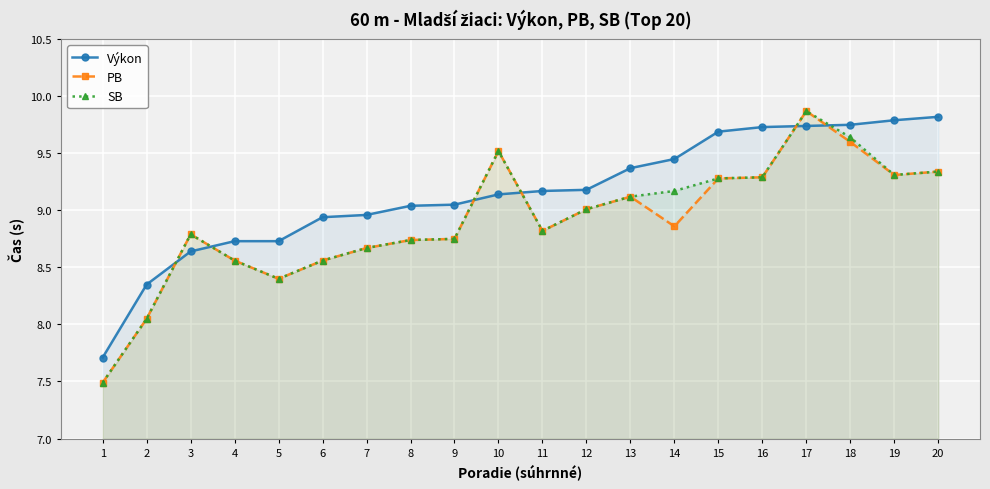

Reading right to left, list all the values displayed in this chart.

Výkon: 20=9.8	19=9.8	18=9.8	17=9.7	16=9.7	15=9.7	14=9.4	13=9.4	12=9.2	11=9.2	10=9.1	9=9.1	8=9.0	7=9.0	6=8.9	5=8.7	4=8.7	3=8.6	2=8.3	1=7.7
PB: 20=9.3	19=9.3	18=9.6	17=9.9	16=9.3	15=9.3	14=8.9	13=9.1	12=9.0	11=8.8	10=9.5	9=8.8	8=8.7	7=8.7	6=8.6	5=8.4	4=8.6	3=8.8	2=8.1	1=7.5
SB: 20=9.3	19=9.3	18=9.6	17=9.9	16=9.3	15=9.3	14=9.2	13=9.1	12=9.0	11=8.8	10=9.5	9=8.8	8=8.7	7=8.7	6=8.6	5=8.4	4=8.6	3=8.8	2=8.1	1=7.5